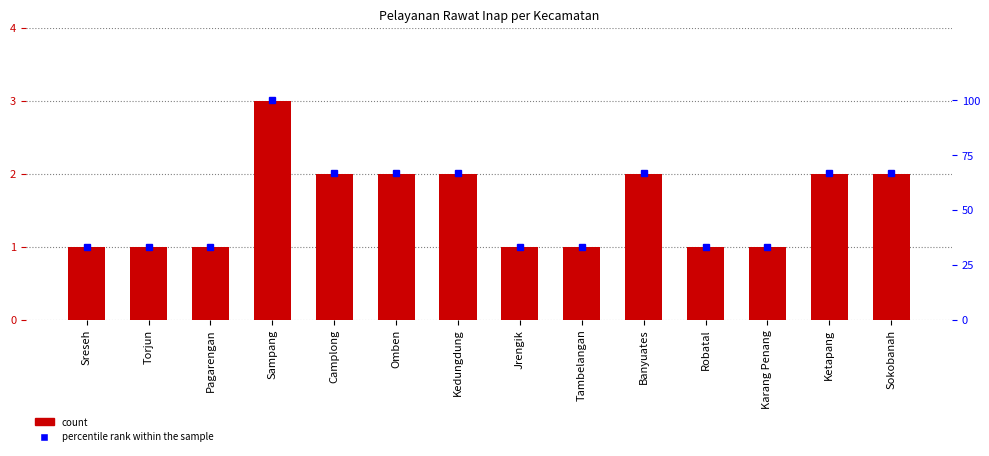

Reading right to left, extract all data points from this chart.

pelayanan_rawat_inap: Sokobanah=2	Ketapang=2	Karang Penang=1	Robatal=1	Banyuates=2	Tambelangan=1	Jrengik=1	Kedungdung=2	Omben=2	Camplong=2	Sampang=3	Pagarengan=1	Torjun=1	Sreseh=1
percentile rank within the sample: Sokobanah=67	Ketapang=67	Karang Penang=33	Robatal=33	Banyuates=67	Tambelangan=33	Jrengik=33	Kedungdung=67	Omben=67	Camplong=67	Sampang=100	Pagarengan=33	Torjun=33	Sreseh=33